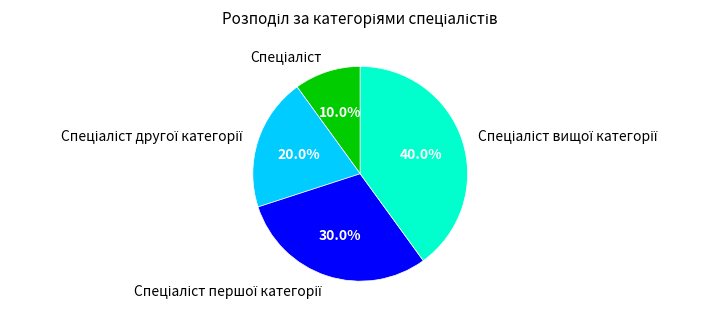

Which slice is the largest?

Спеціаліст вищої категорії